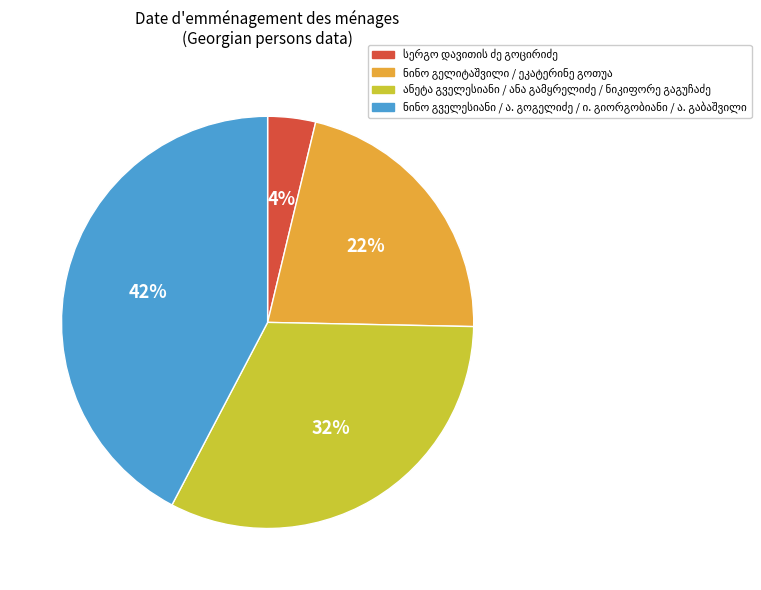

How many slices are in this pie chart?

4